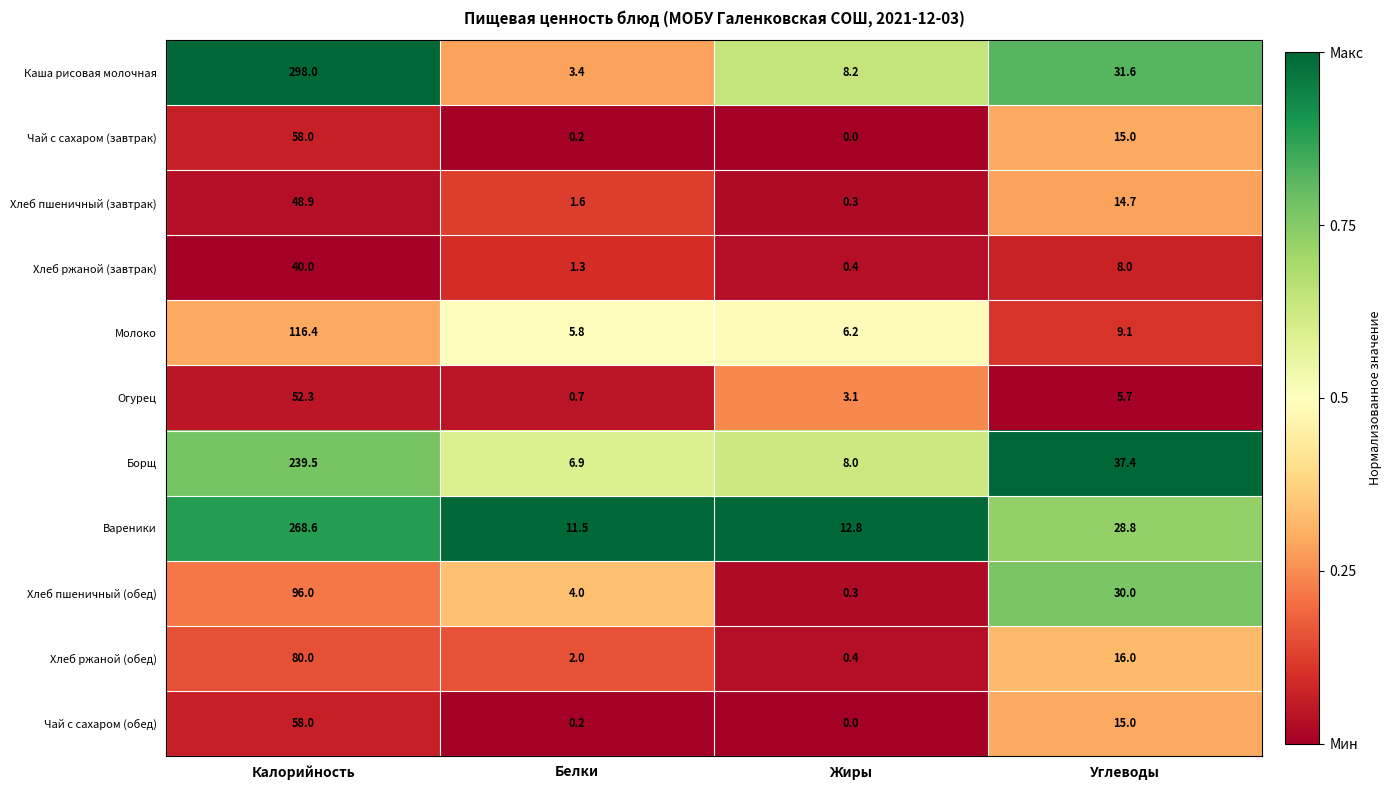

Which series has the widest spread of values?

Каша рисовая молочная